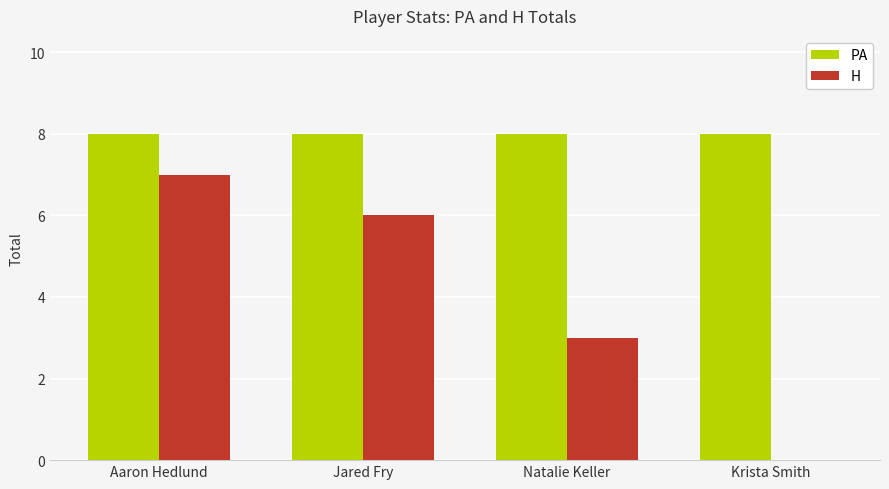

How many data points does each series have?

4